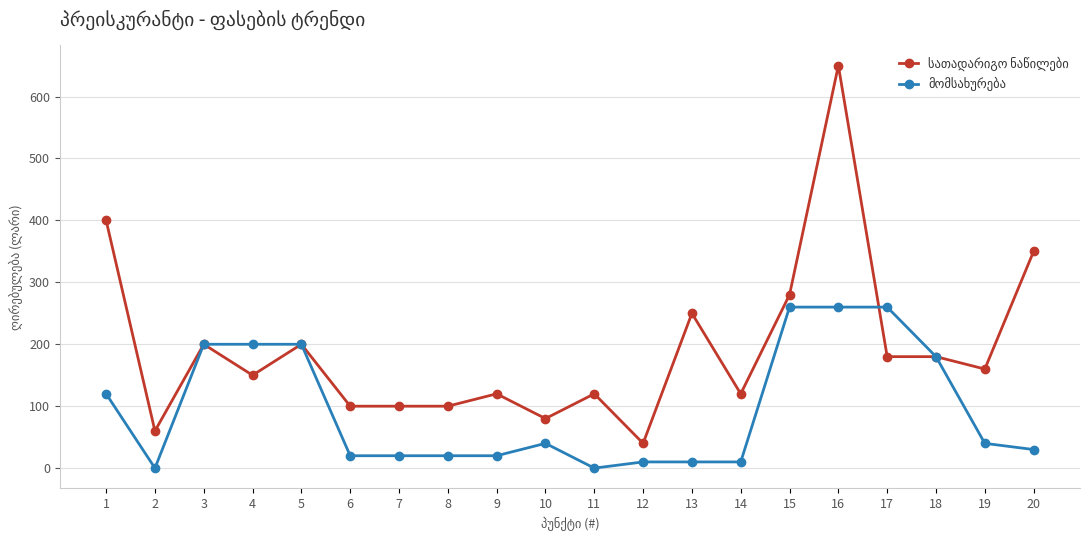

How many categories are shown in the chart?

20